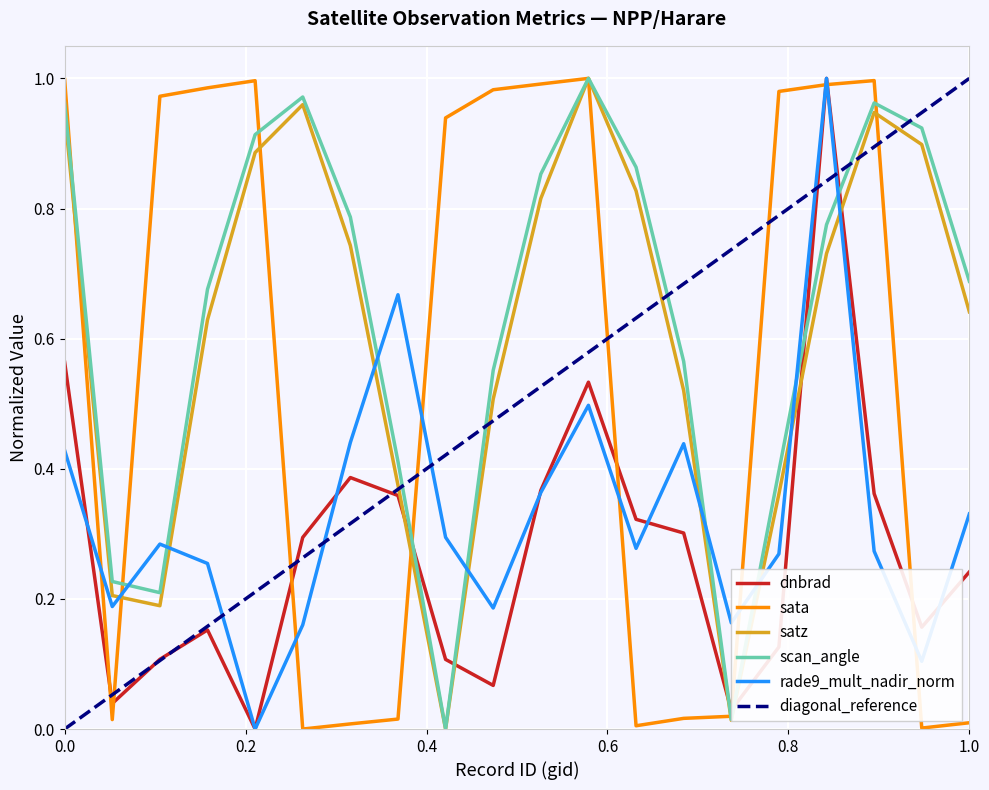

Reading right to left, list all the values displayed in this chart.

dnbrad: 0.2	0.2	0.4	1.0	0.1	0.0	0.3	0.3	0.5	0.4	0.1	0.1	0.4	0.4	0.3	0.0	0.2	0.1	0.0	0.6
sata: 0.0	0.0	1.0	1.0	1.0	0.0	0.0	0.0	1.0	1.0	1.0	0.9	0.0	0.0	0.0	1.0	1.0	1.0	0.0	1.0
satz: 0.6	0.9	0.9	0.7	0.4	0.0	0.5	0.8	1.0	0.8	0.5	0.0	0.4	0.7	1.0	0.9	0.6	0.2	0.2	0.9
scan_angle: 0.7	0.9	1.0	0.8	0.4	0.0	0.6	0.9	1.0	0.9	0.6	0.0	0.4	0.8	1.0	0.9	0.7	0.2	0.2	1.0
rade9_mult_nadir_norm: 0.3	0.1	0.3	1.0	0.3	0.2	0.4	0.3	0.5	0.4	0.2	0.3	0.7	0.4	0.2	0.0	0.3	0.3	0.2	0.4